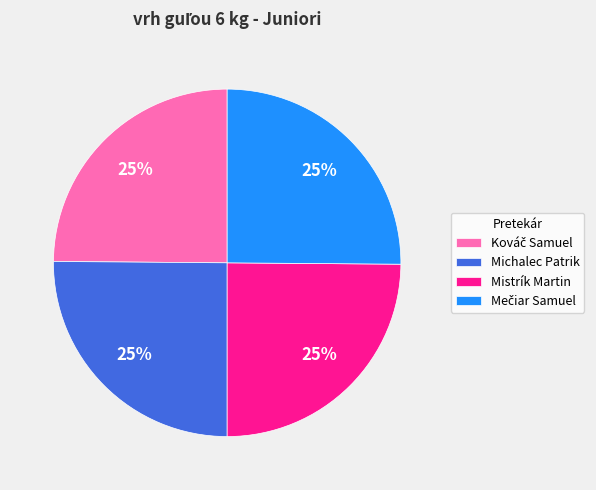

Is there a majority slice in this chart?

No